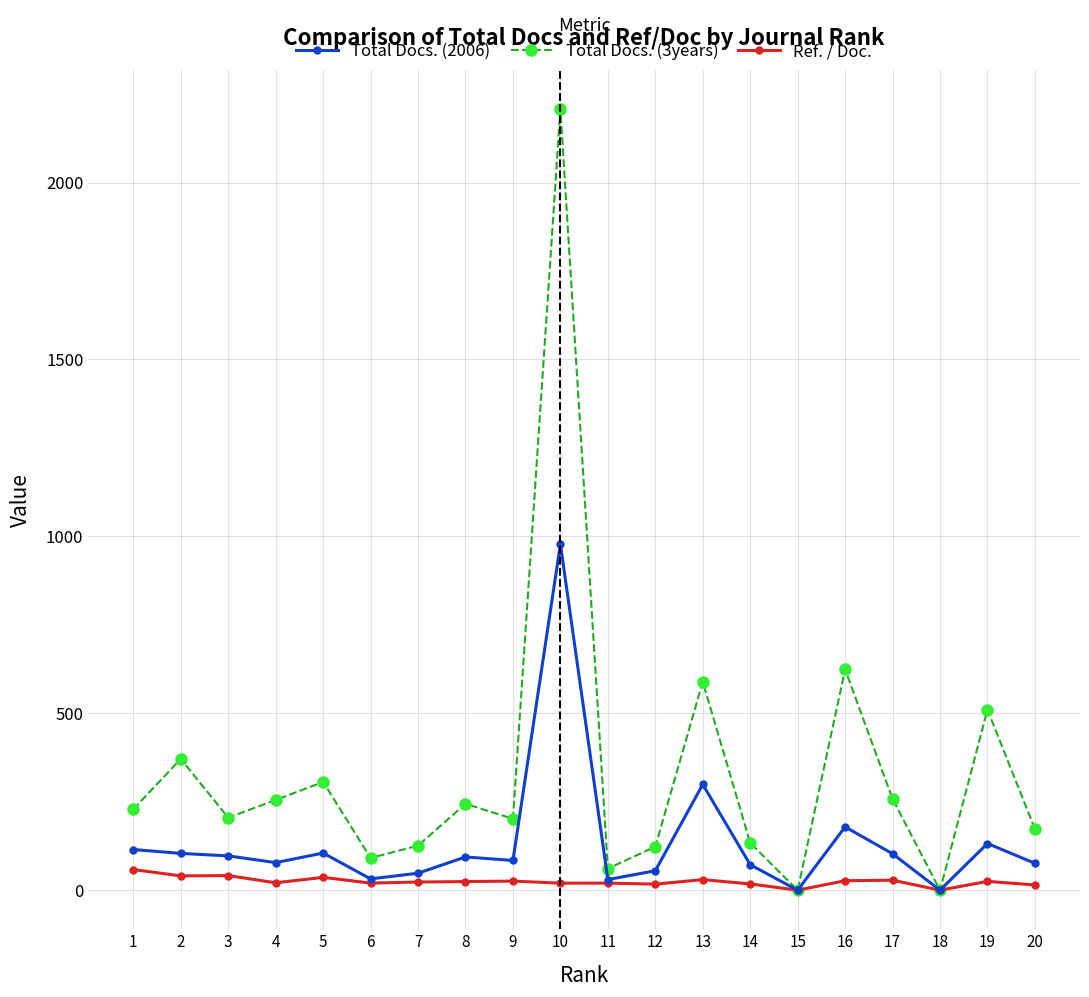

At which category is the sum across all series the highest?

10